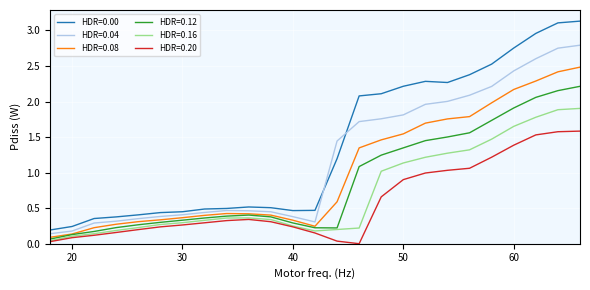

Which series has the largest total across all categories?

HDR=0.00